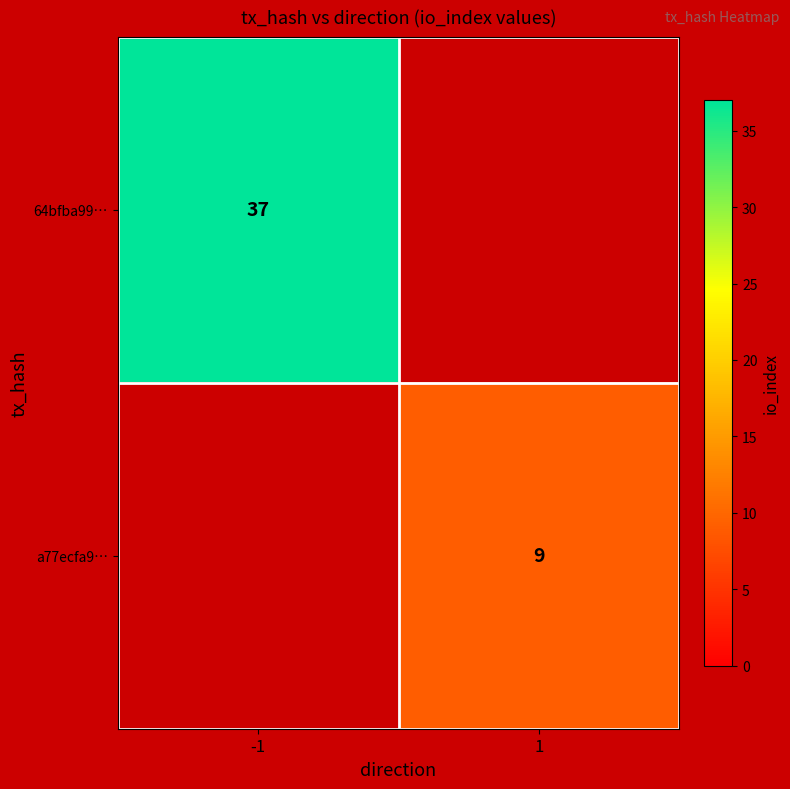

True or false: 64bfba99… has a value of 17 at -1.

False